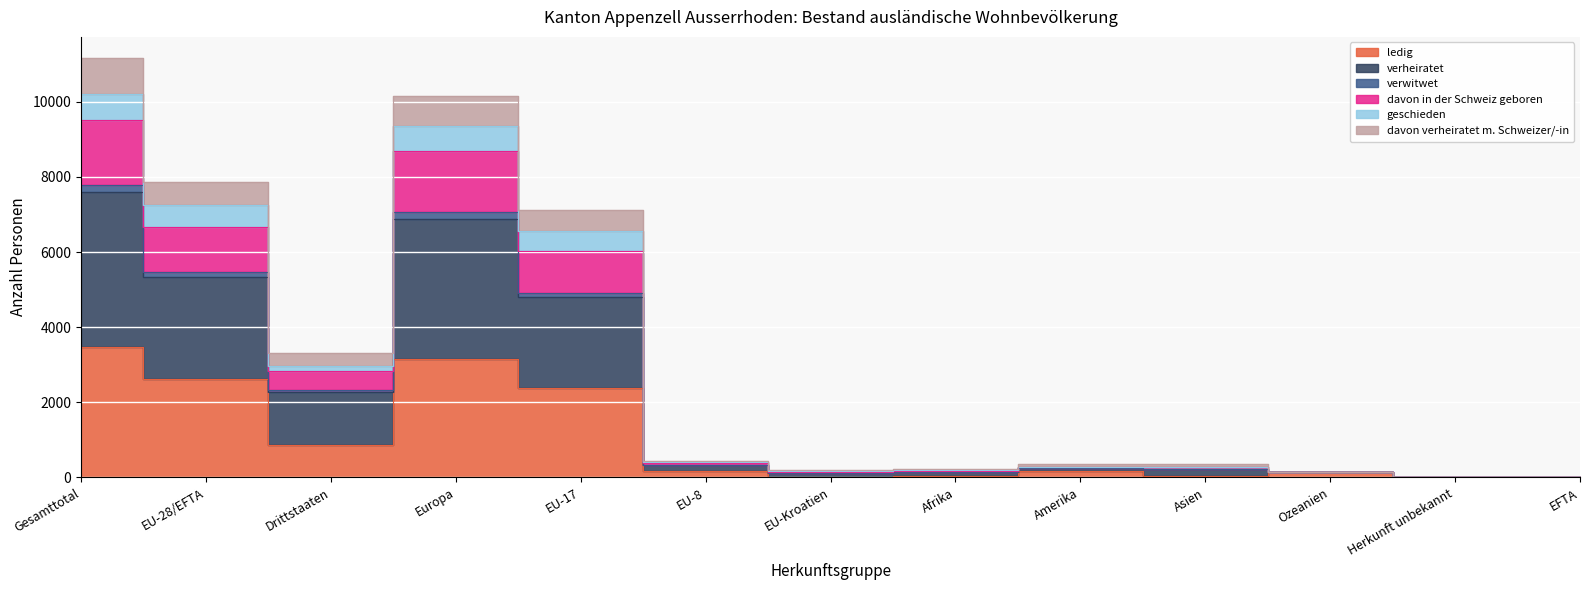

At which category does davon in der Schweiz geboren reach its first local peak?

Europa